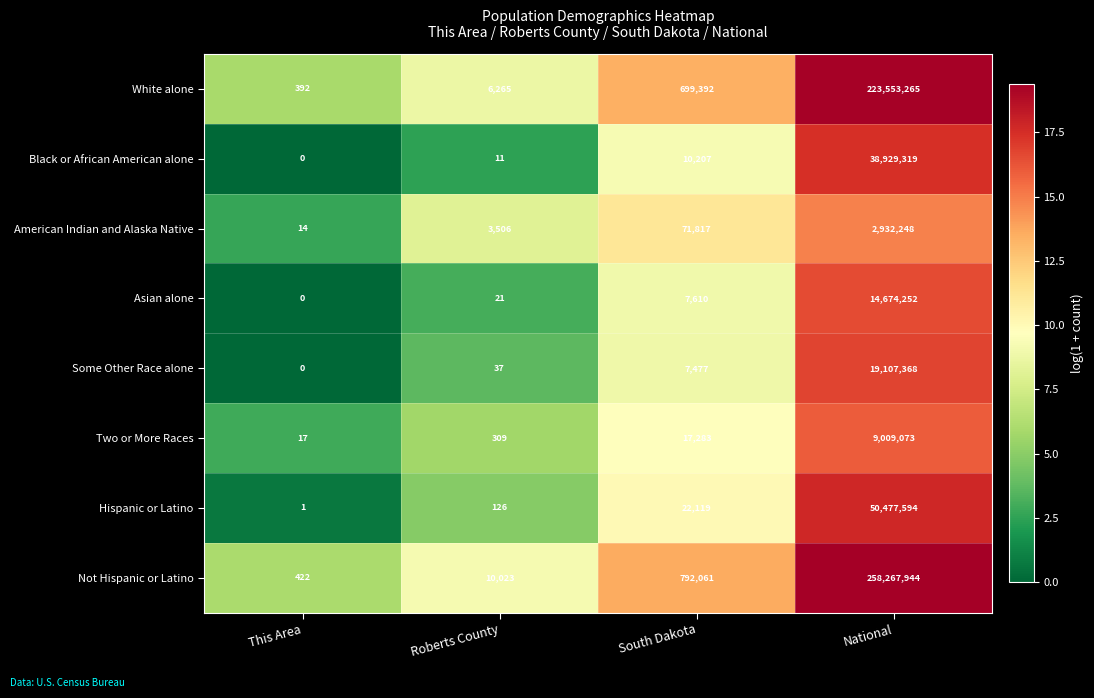

Which series has the largest total across all categories?

Not Hispanic or Latino